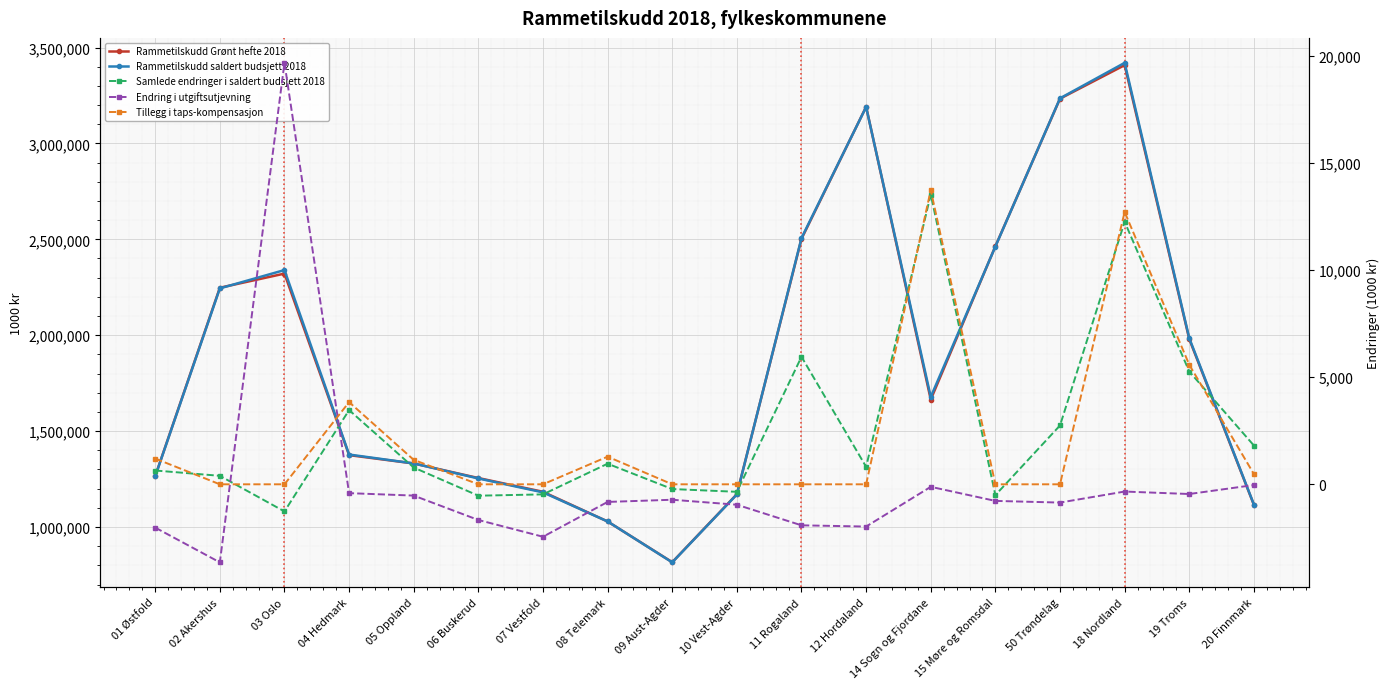

True or false: Endring i utgiftsutjevning and Tillegg i taps-kompensasjon intersect in this chart.

True